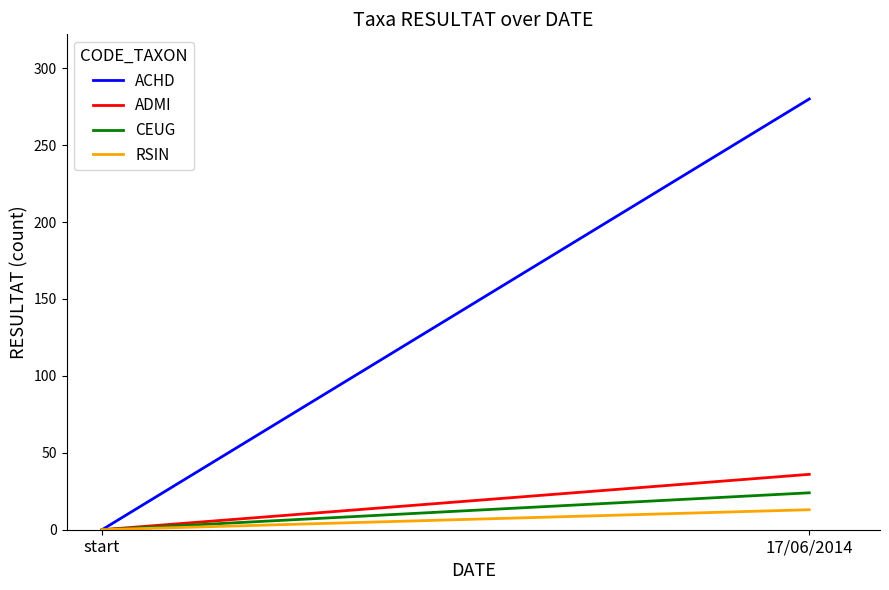

The CEUG series shows 16 at 17/06/2014. True or false?

False